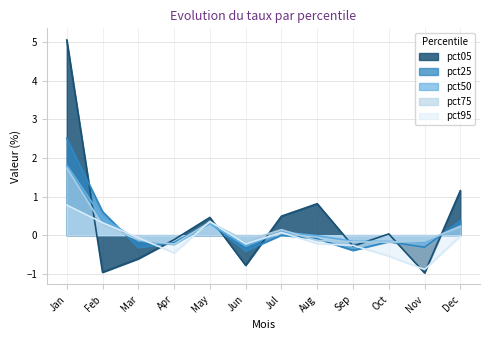

Is the value of pct25 at Jun greater than the value of pct05 at Mar?

Yes